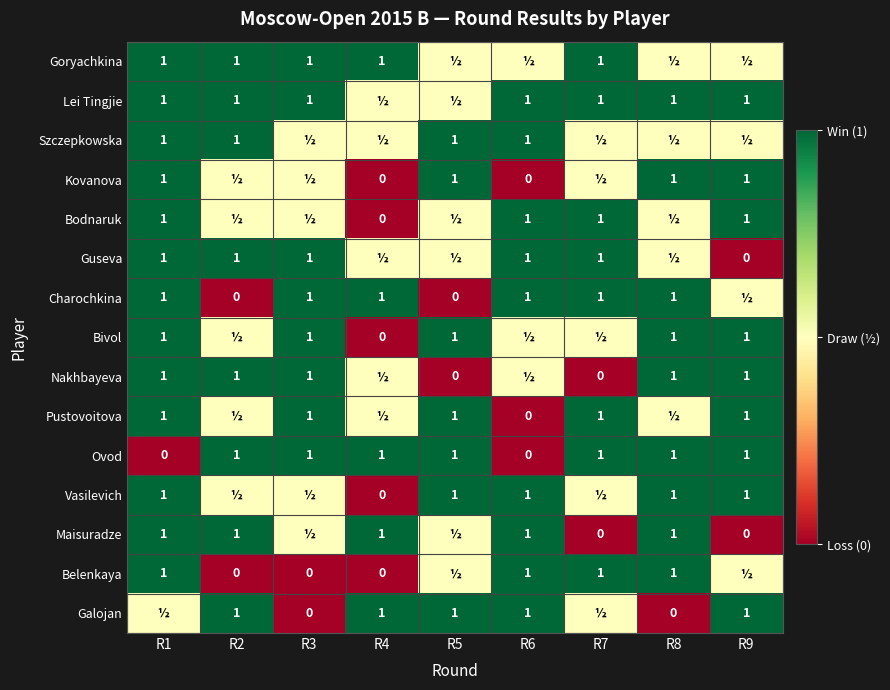

What is the total value across all series at R8?

11.5